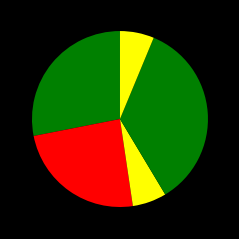

To the nearest percent, what is the difference between the largest and smallest slice percentages?

29%